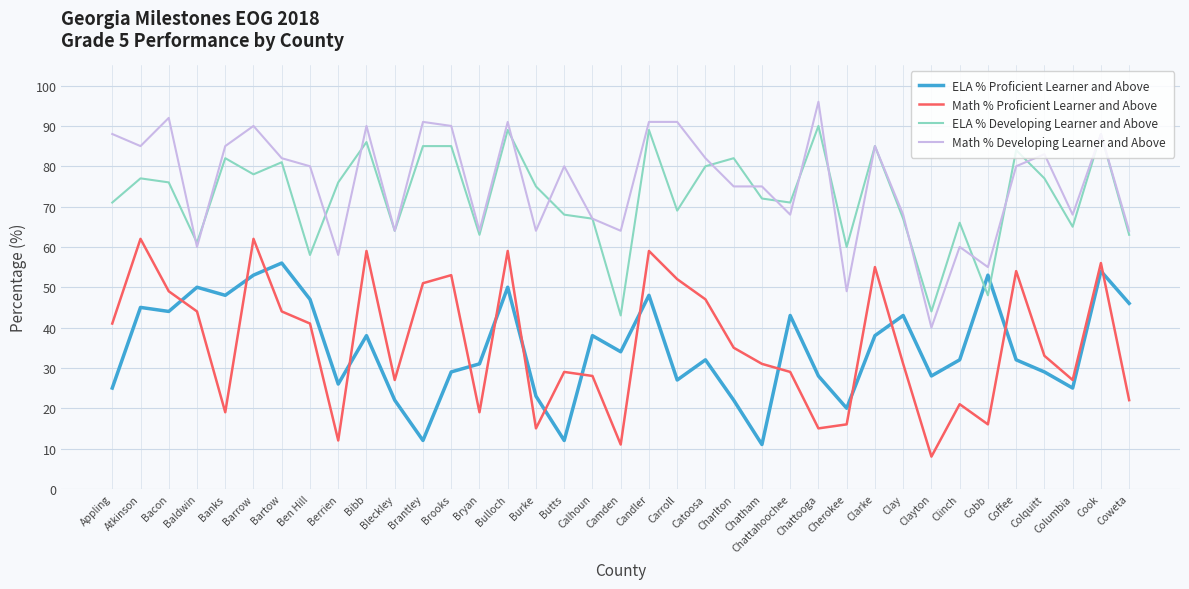

Is it true that ELA % Proficient Learner and Above equals 43 at Chattahoochee?

True